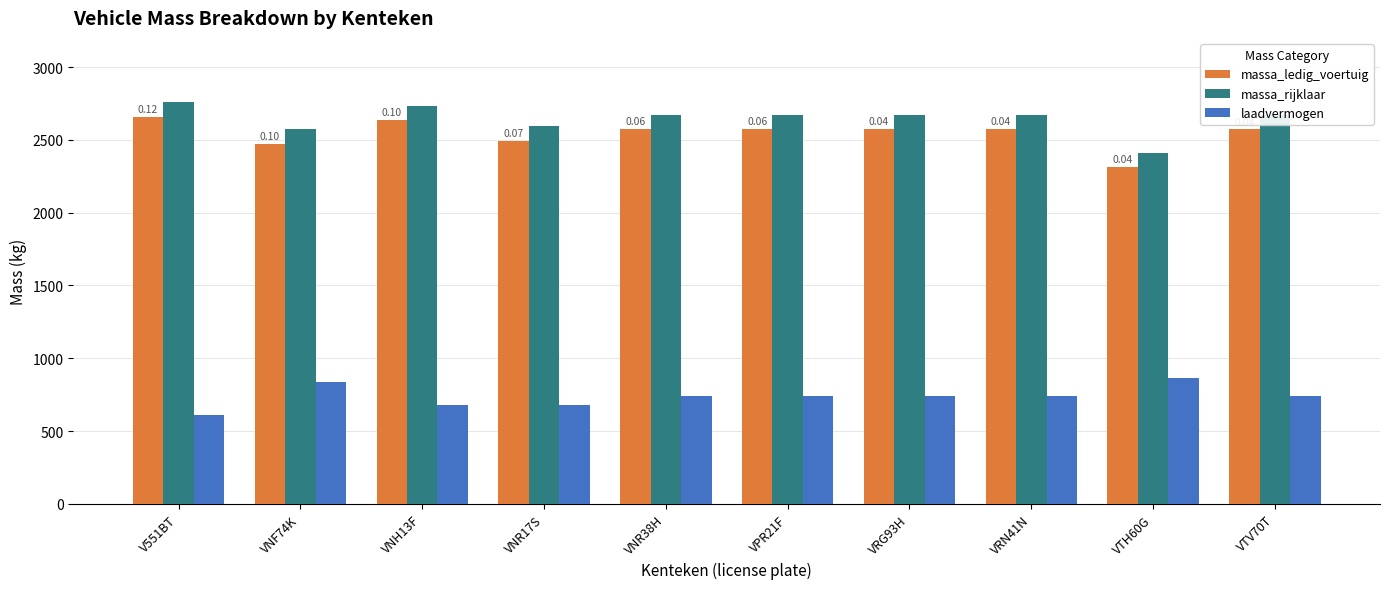

What is the spread (max minus min) of values at VRG93H?

1933